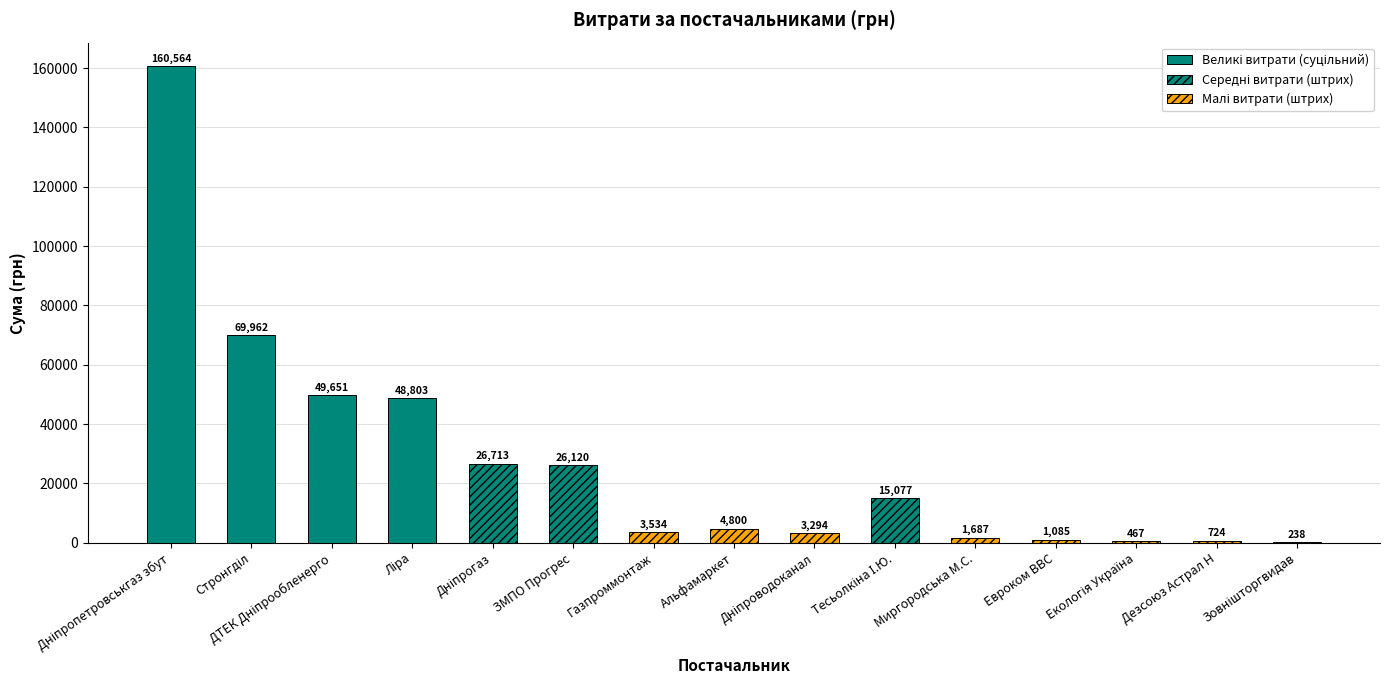

The value at Альфамаркет is 8238.9. True or false?

False